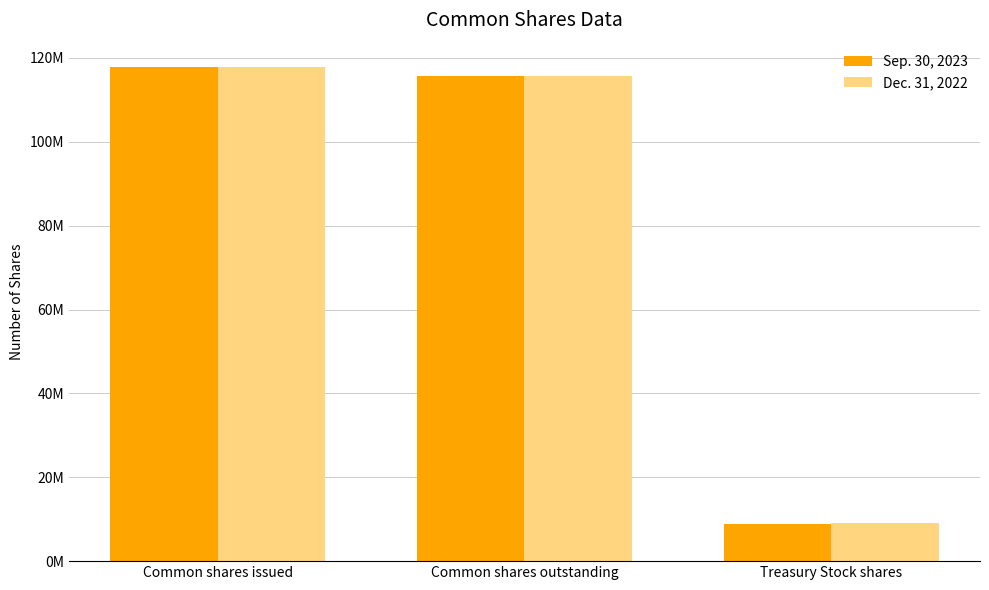

Which category has the highest value in the Sep. 30, 2023 series?

Common shares issued